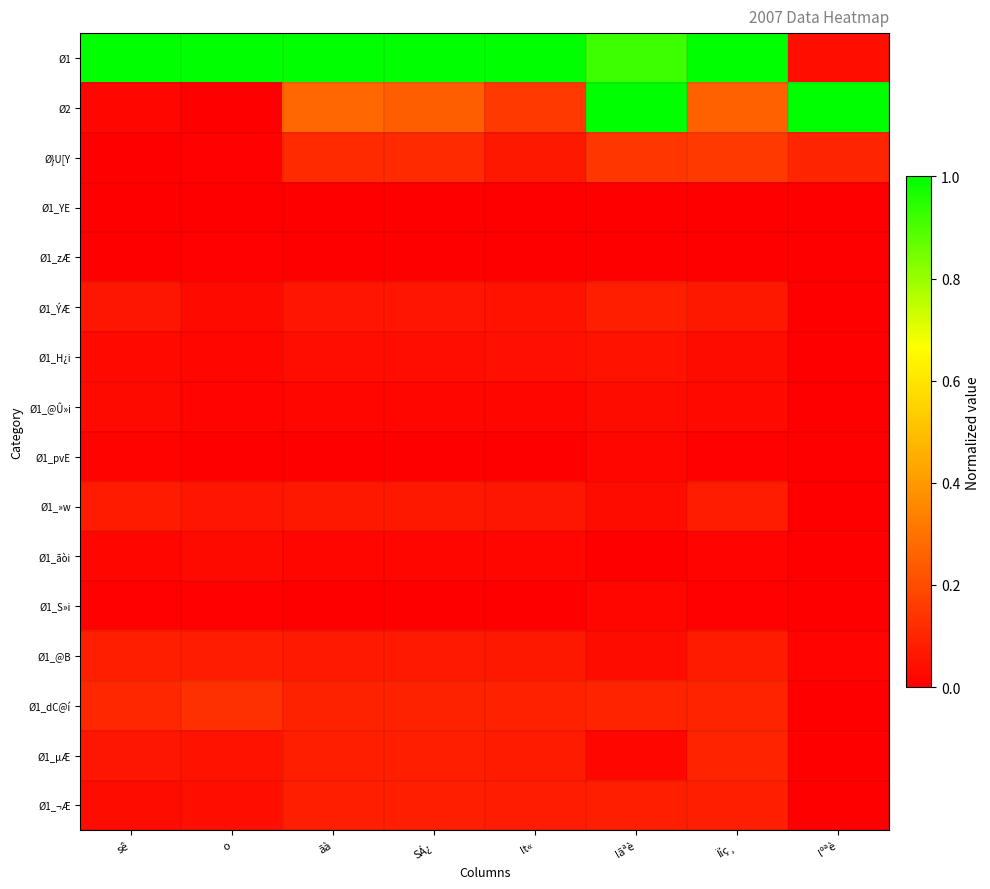

Count the number of categories in the chart.

8